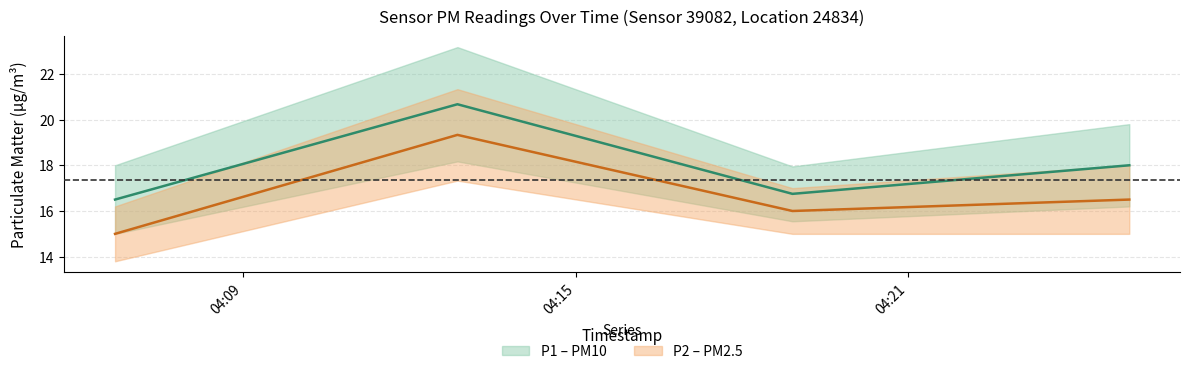

True or false: P2 center and P1 center cross at least once.

False